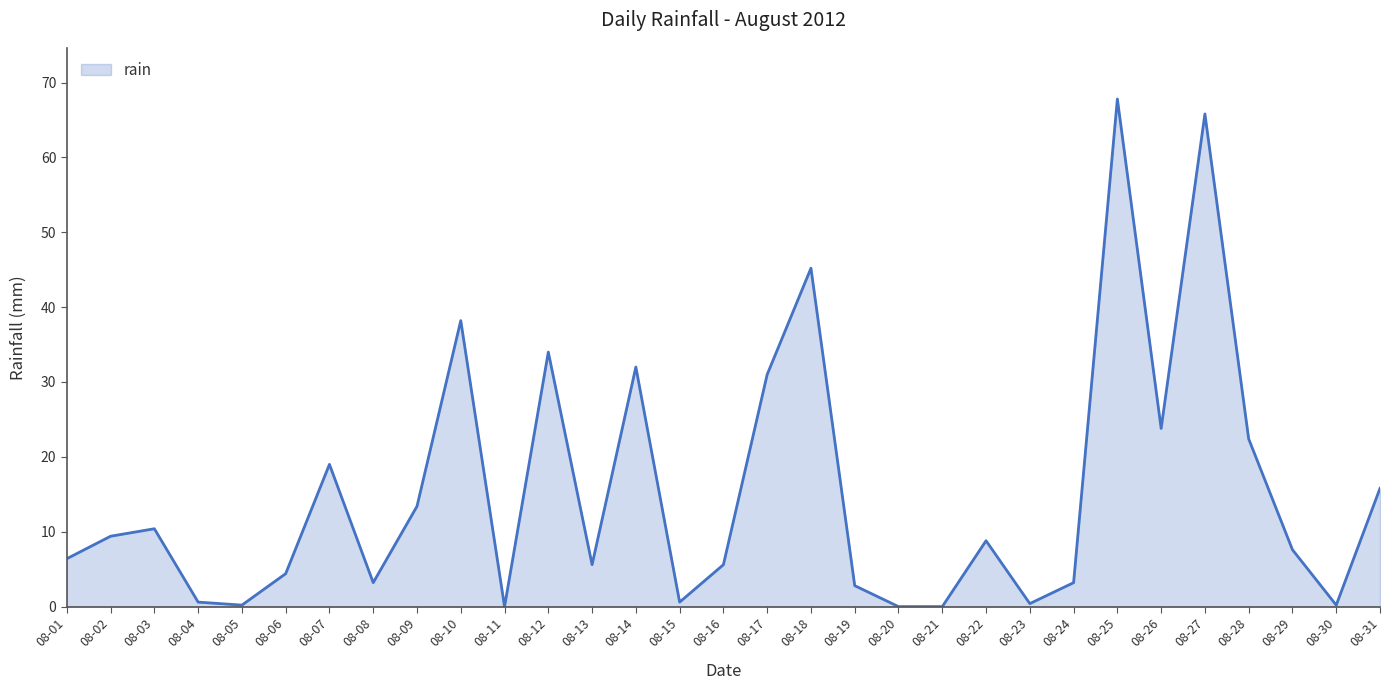

Is it true that the value at 08-12 is 52.2?

False